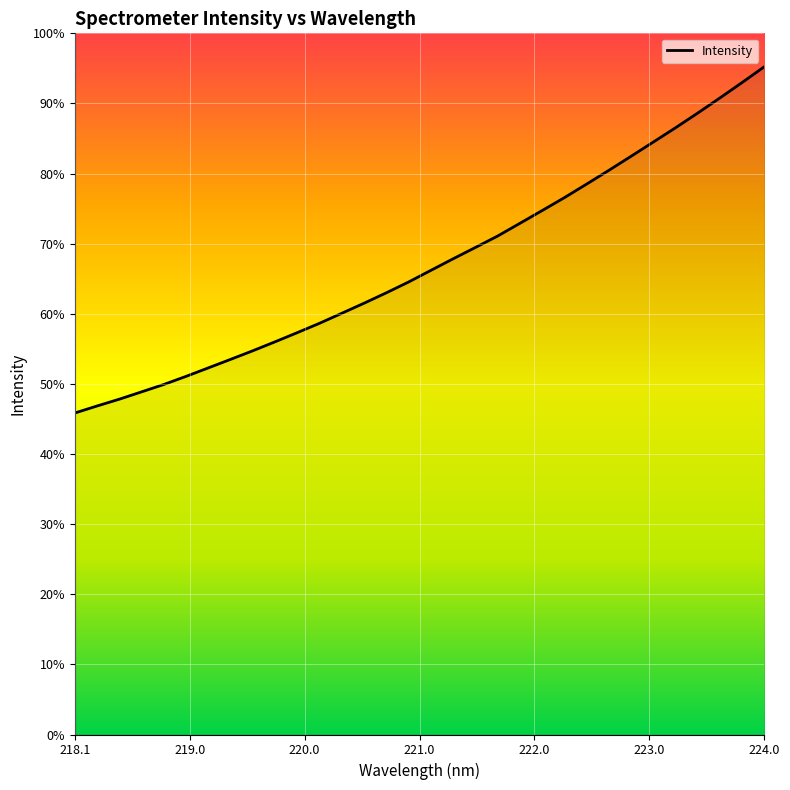

Reading left to right, transcribe all the data shown in this chart.

2507.9	2562.8	2615.8	2673.0	2730.7	2794.0	2860.1	2926.6	2993.9	3063.8	3135.3	3208.4	3286.5	3364.9	3446.0	3530.3	3620.9	3711.1	3799.3	3888.4	3987.6	4087.1	4187.7	4293.5	4400.7	4510.5	4621.5	4732.8	4847.7	4965.7	5086.2	5209.5